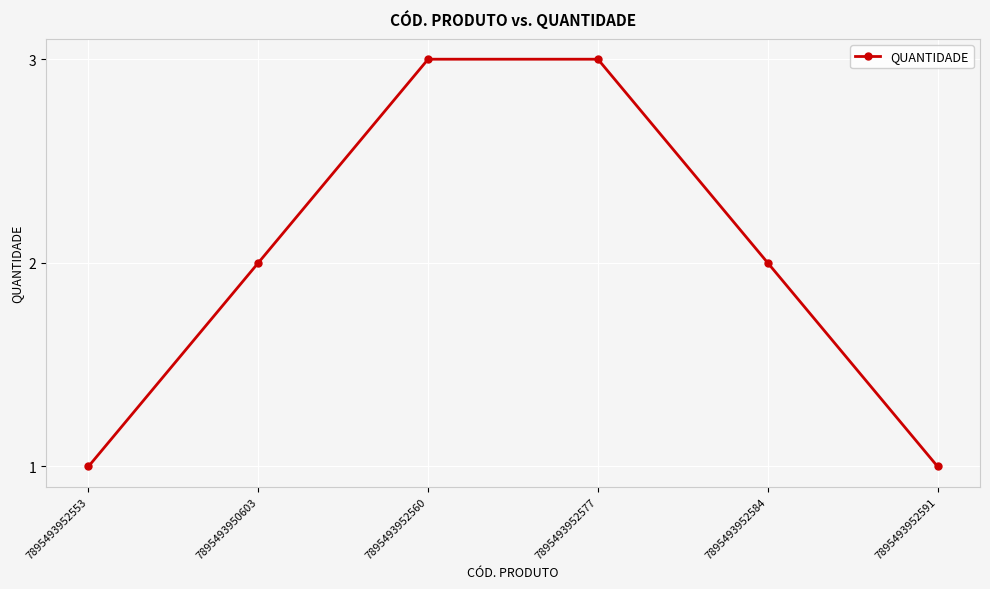

Is it true that the value at 7895493952584 is 3?

False